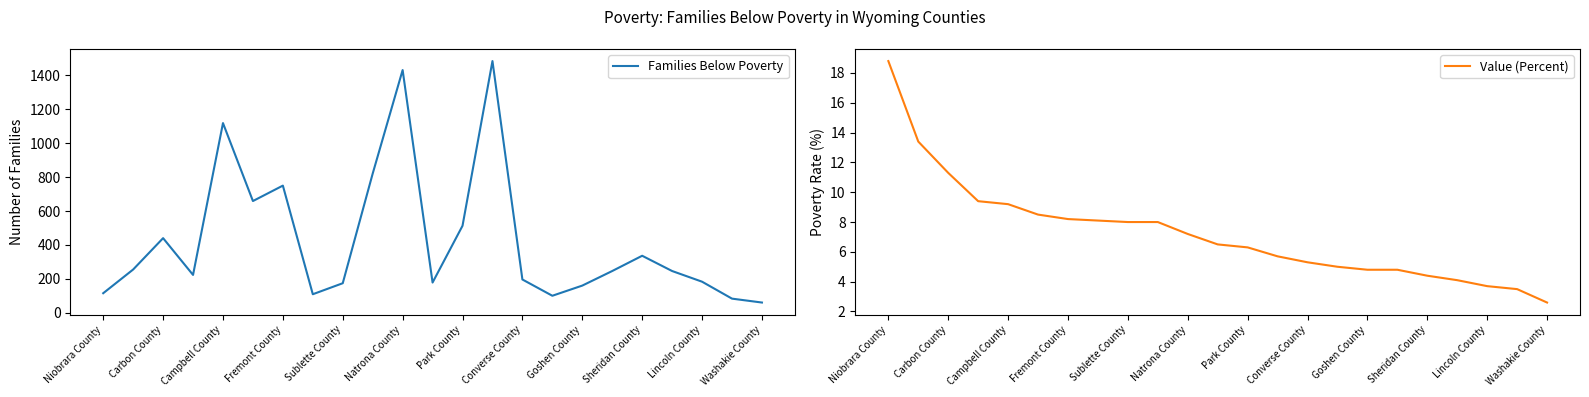

Which series has the largest range (max minus min)?

Families Below Poverty